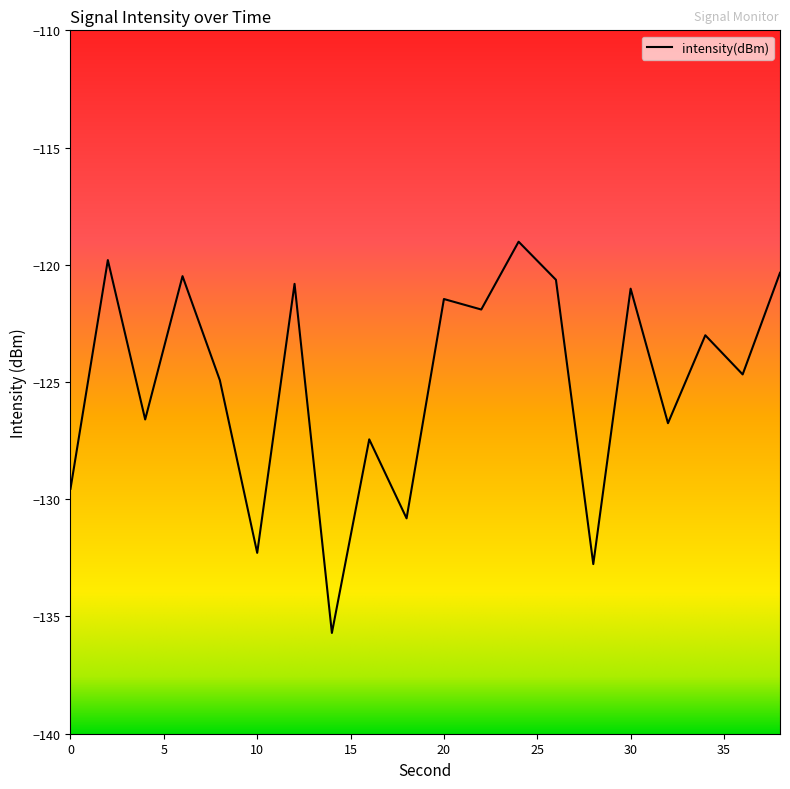

What is the minimum value shown in the chart?

-135.7